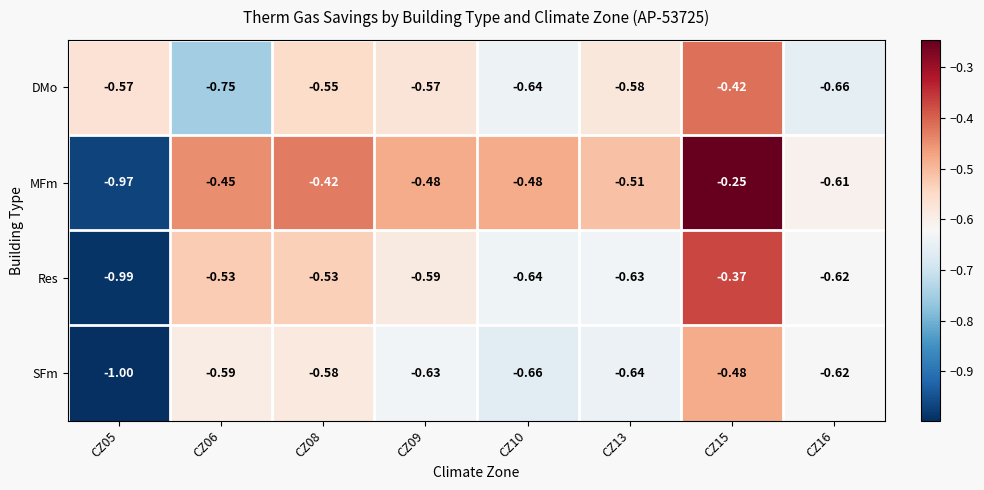

Which series changed the most between CZ06 and CZ08?

DMo